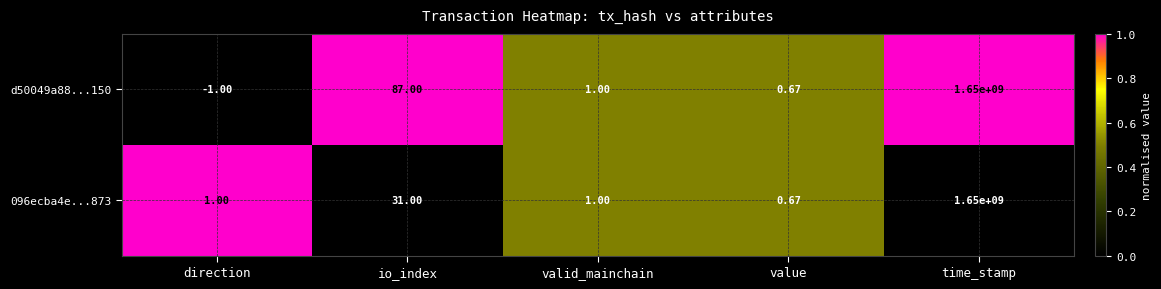

At which category is the sum across all series the highest?

time_stamp